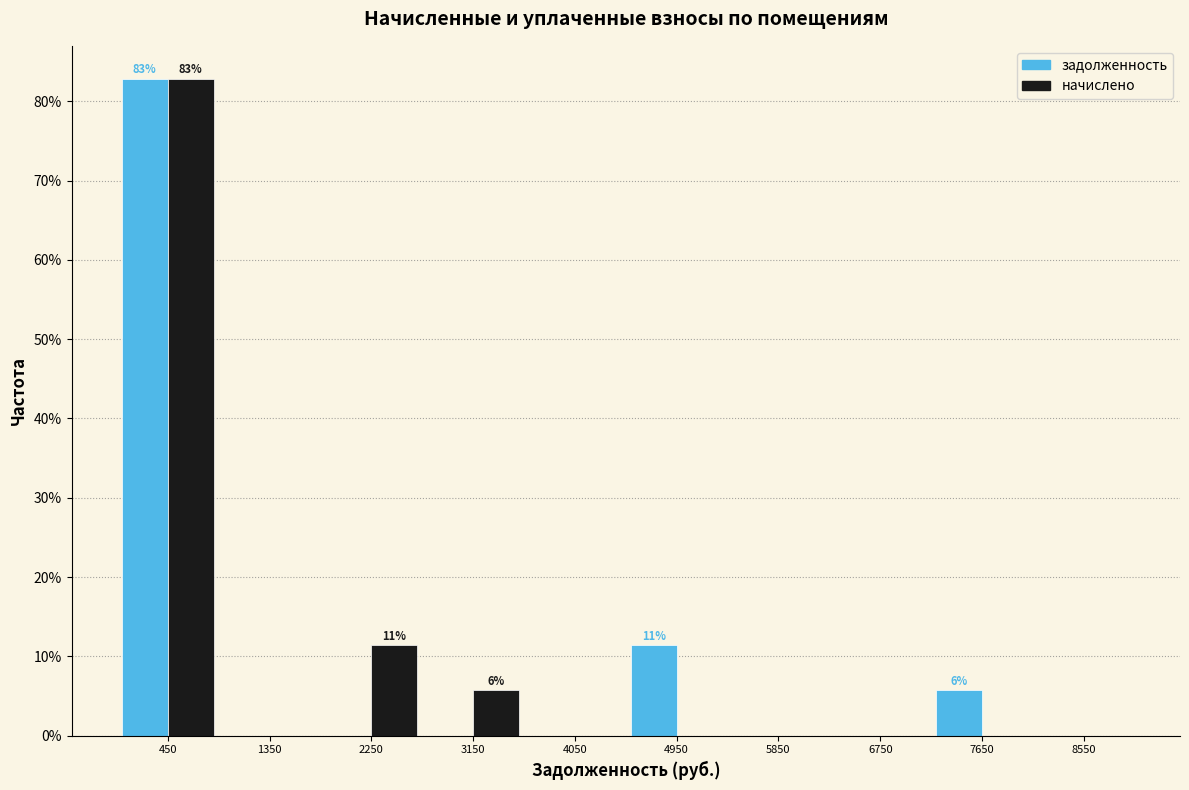

In the задолженность series, which range on the x-axis has the tallest bar?

0 to 900